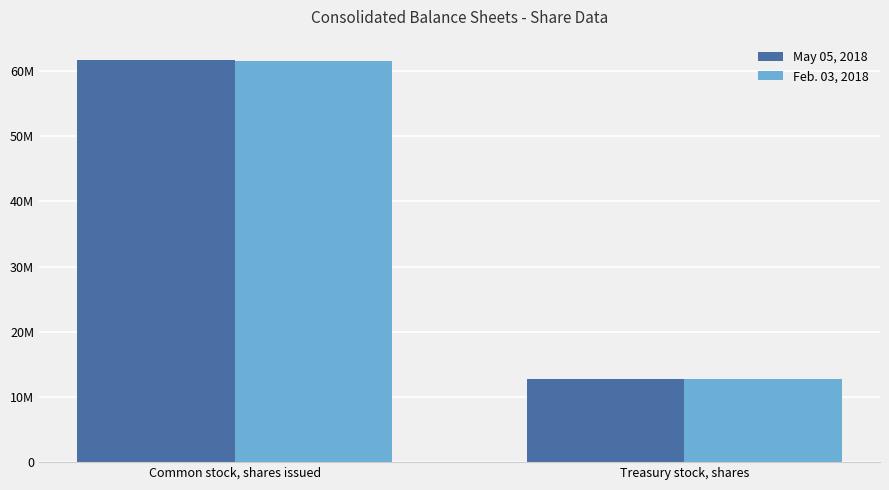

Are the bars horizontal?

No